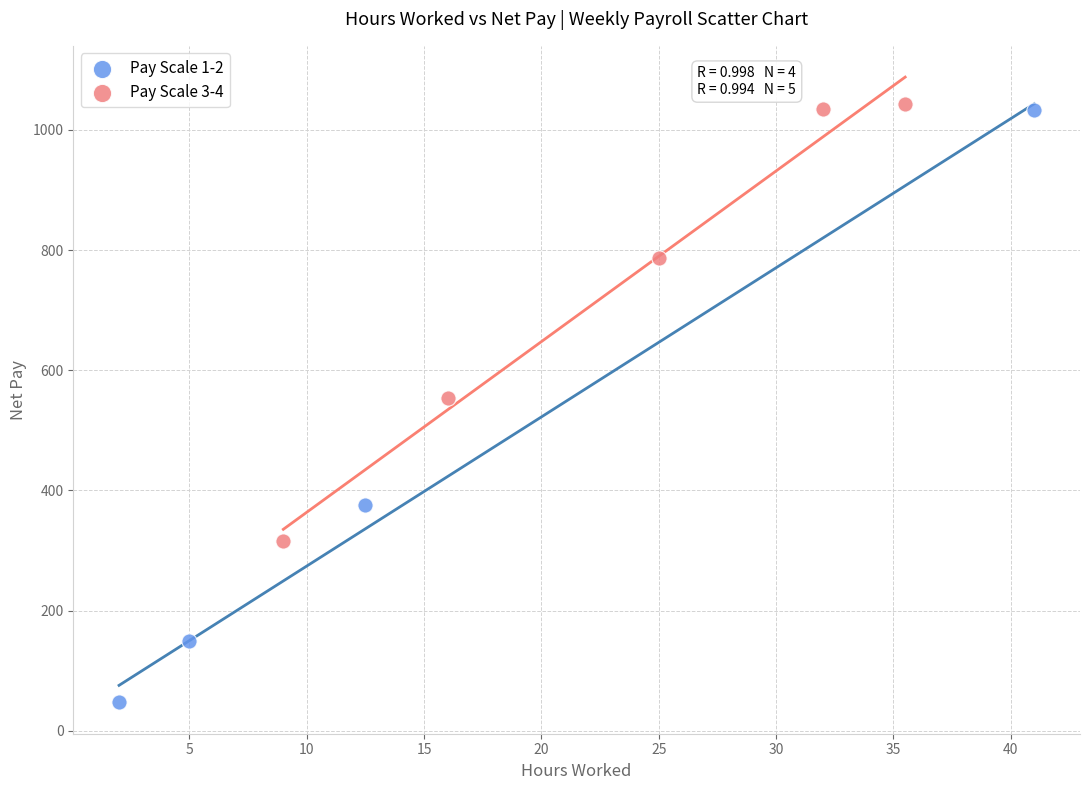

Which series has the largest Y range (max minus min)?

Pay Scale 1-2